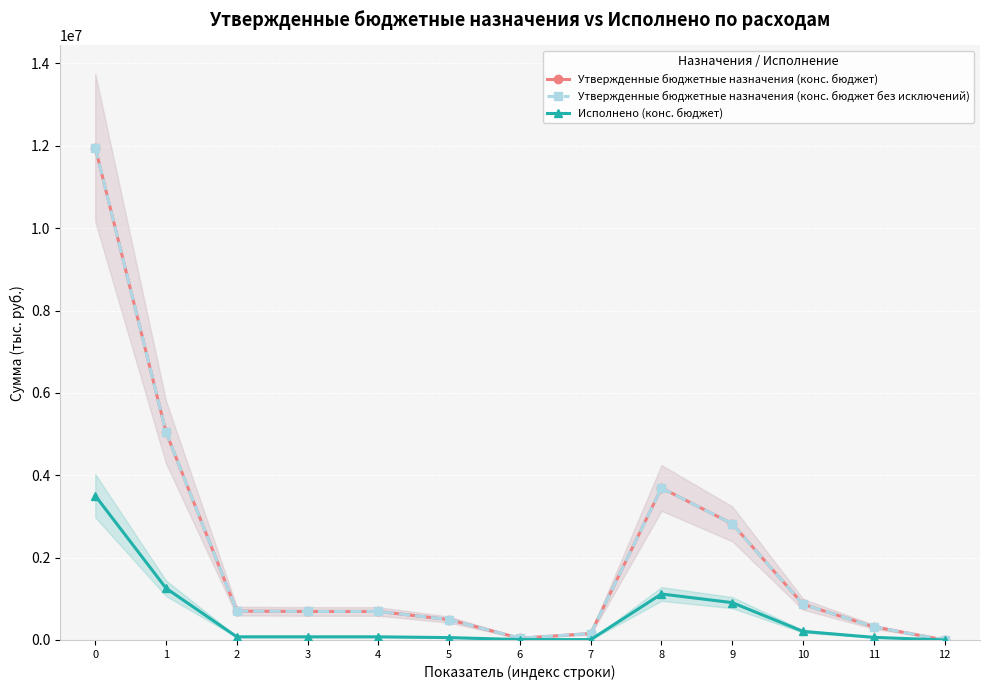

List the labels in order of Утвержденные бюджетные назначения (конс. бюджет) value, smallest first.

12, 6, 7, 11, 5, 3, 4, 2, 10, 9, 8, 1, 0